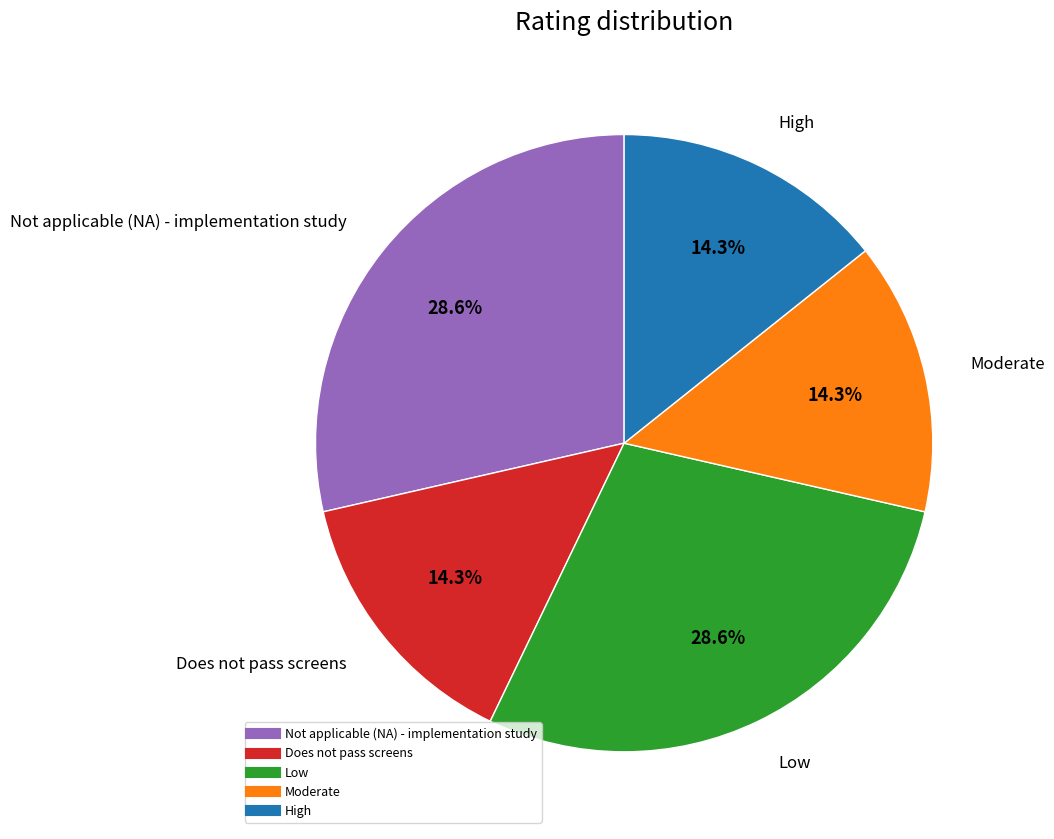

To the nearest percent, what percentage of the pie is Not applicable (NA) - implementation study?

29%